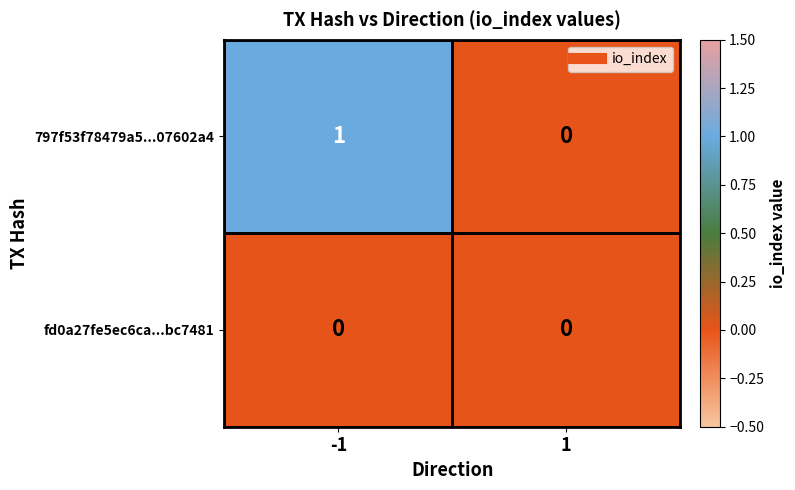

Rank the series at -1 from highest to lowest value.

797f53f78479a5...07602a4, fd0a27fe5ec6ca...bc7481